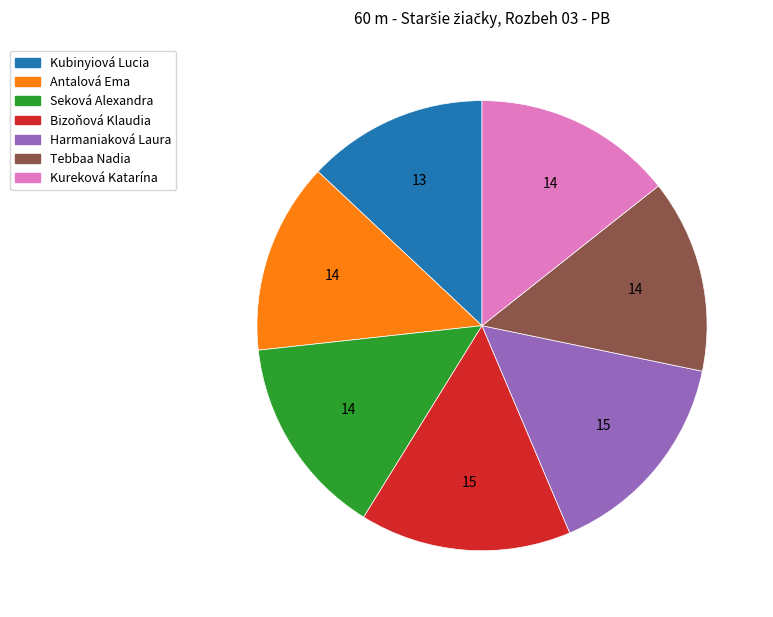

Combined, do Antalová Ema and Kureková Katarína account for over 50%?

No